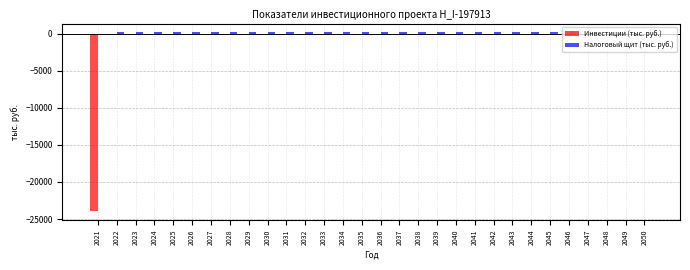

Between 2021 and 2044, which series saw the biggest shift?

Инвестиции (тыс. руб.)